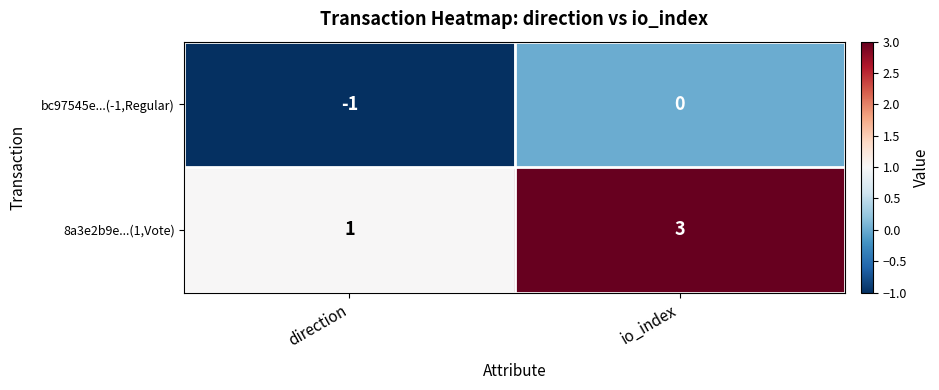

Between direction and io_index, which series saw the biggest shift?

8a3e2b9e...(1,Vote)